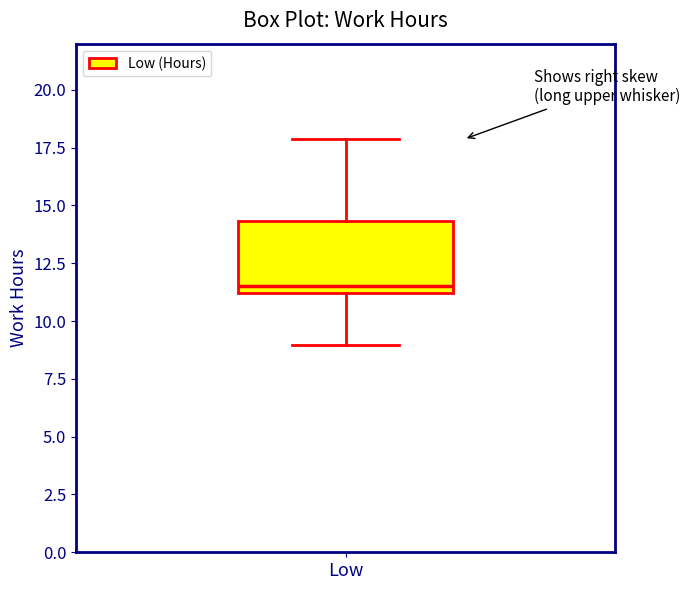

Where does the upper whisker of the box for Low end on the y-axis? The values are not printed on the chart, so give them approximately, as read against the axis.

18.0